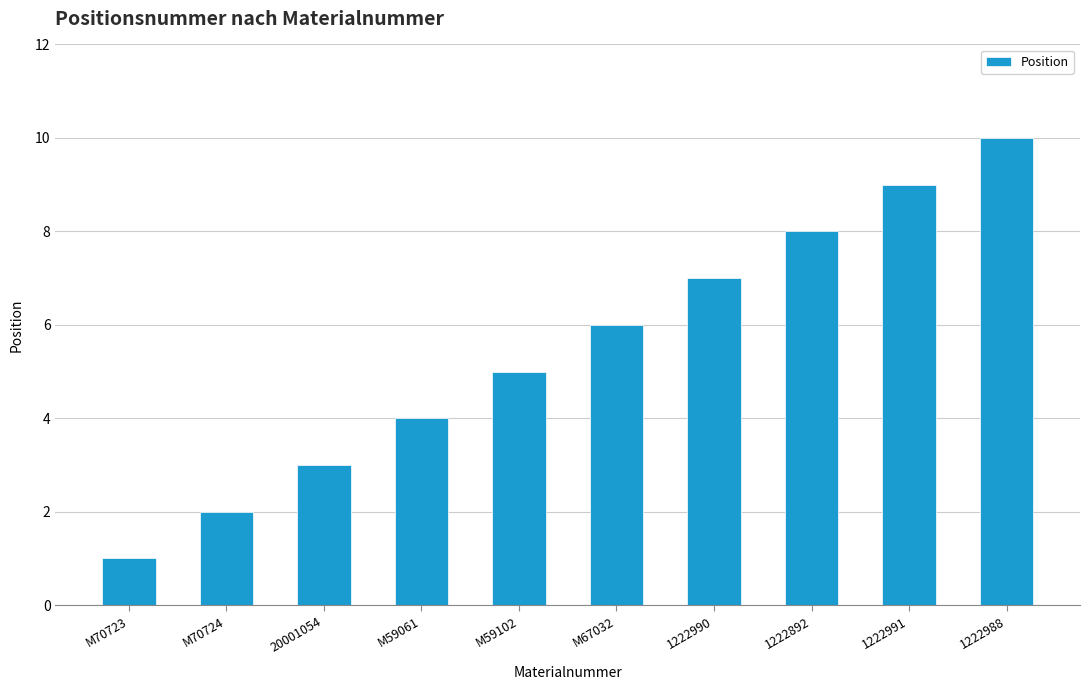

Which label corresponds to the largest value in the chart?

1222988